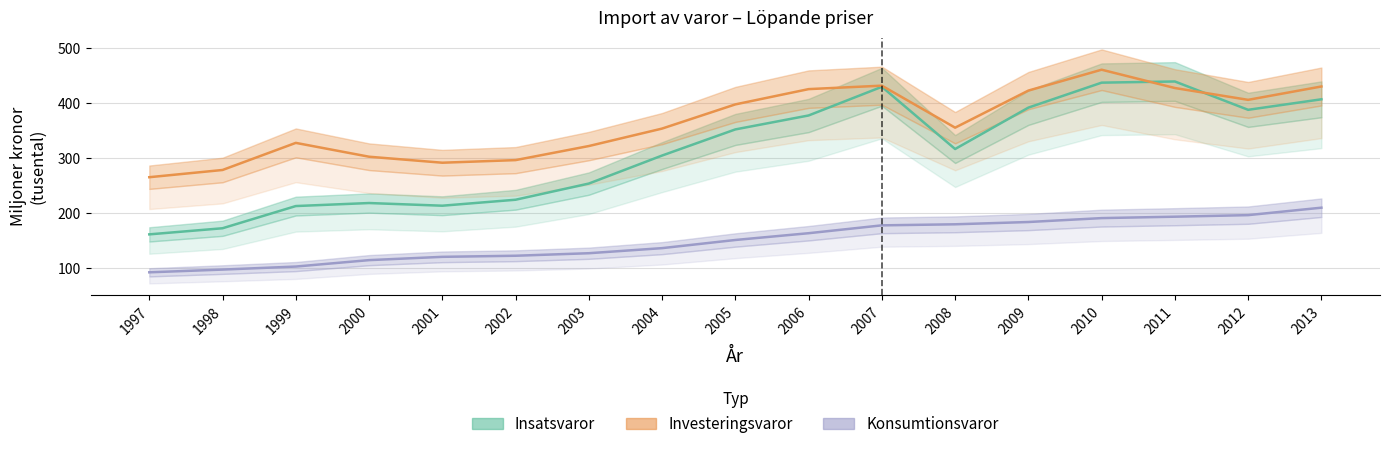

Does the chart display data point markers on the line(s)?

No